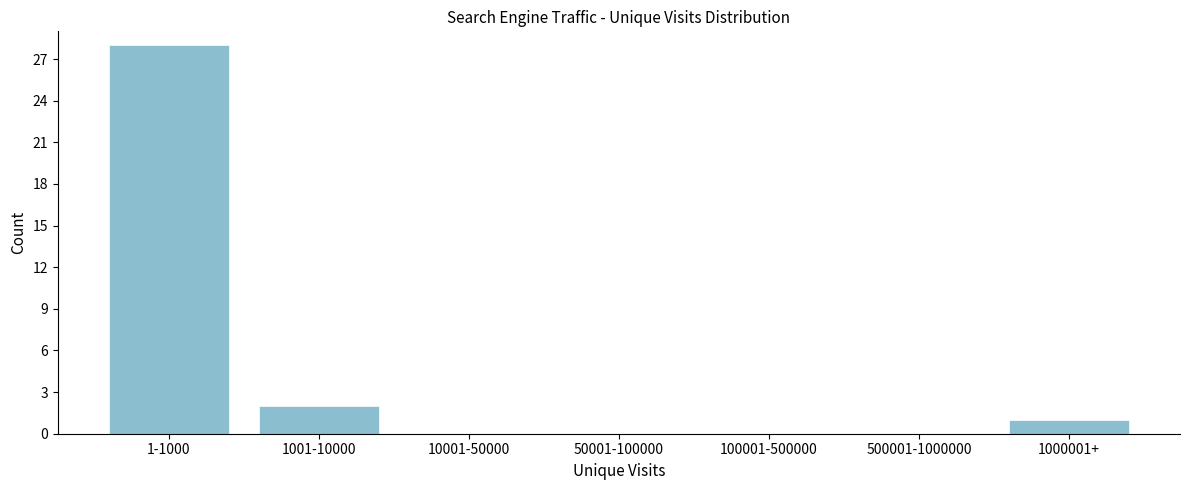

Reading right to left, list all the values displayed in this chart.

1000001+=1	500001-1000000=0	100001-500000=0	50001-100000=0	10001-50000=0	1001-10000=2	1-1000=28